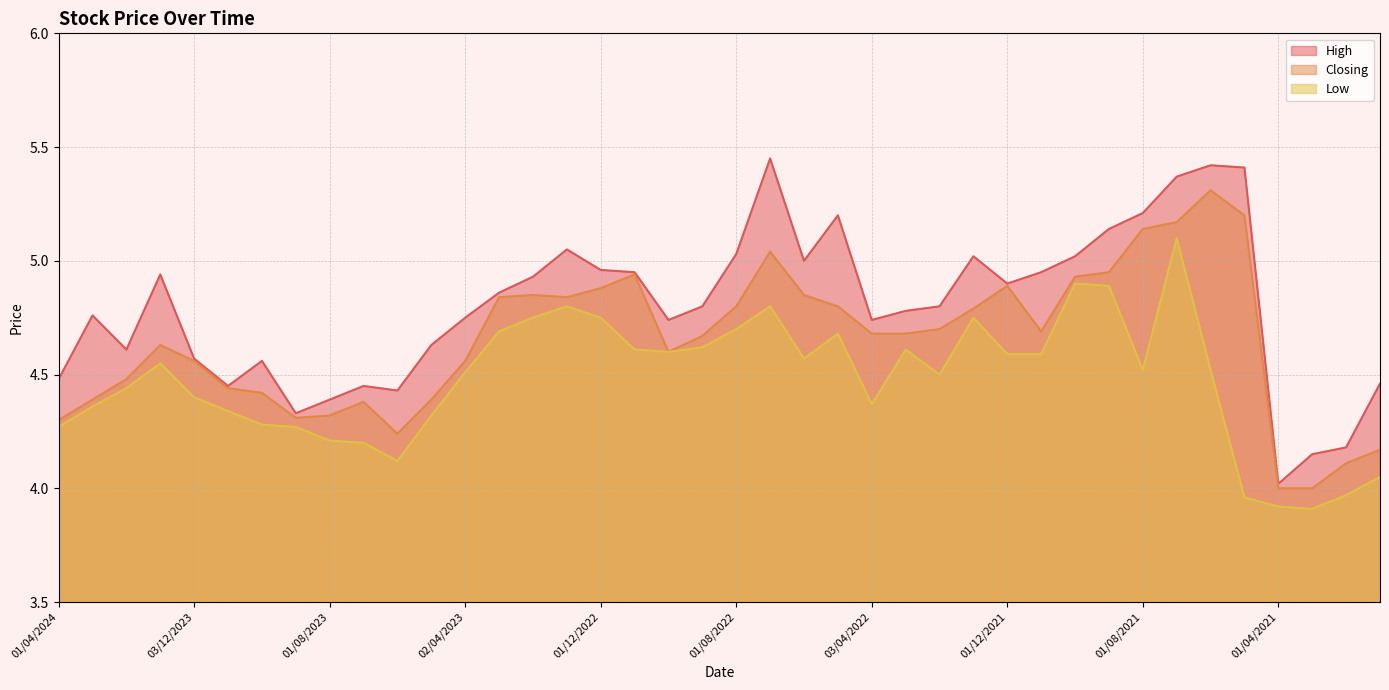

True or false: Closing and Low cross at least once.

False